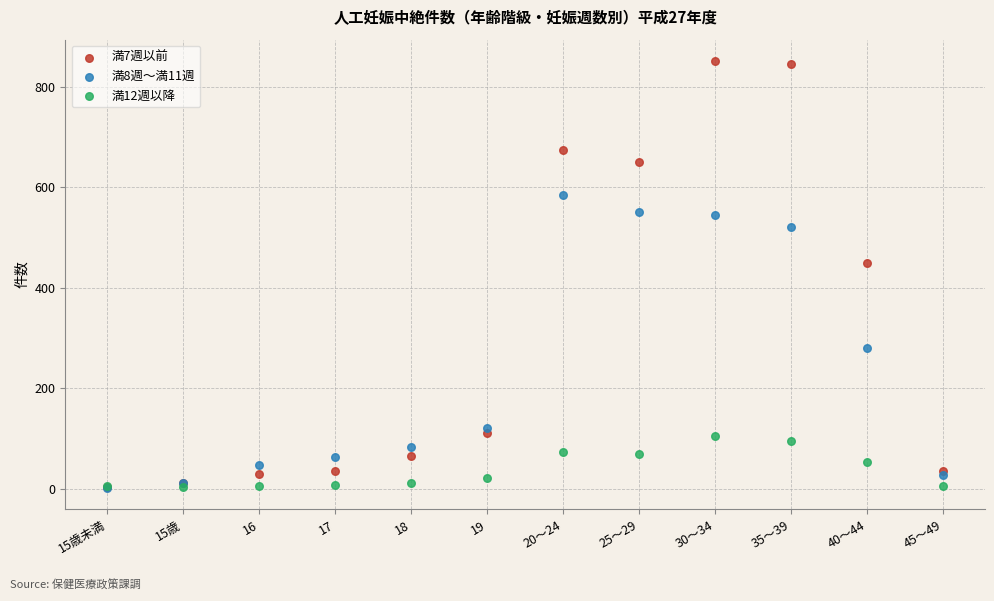

Across all series, what Y value is closest to 426?

450